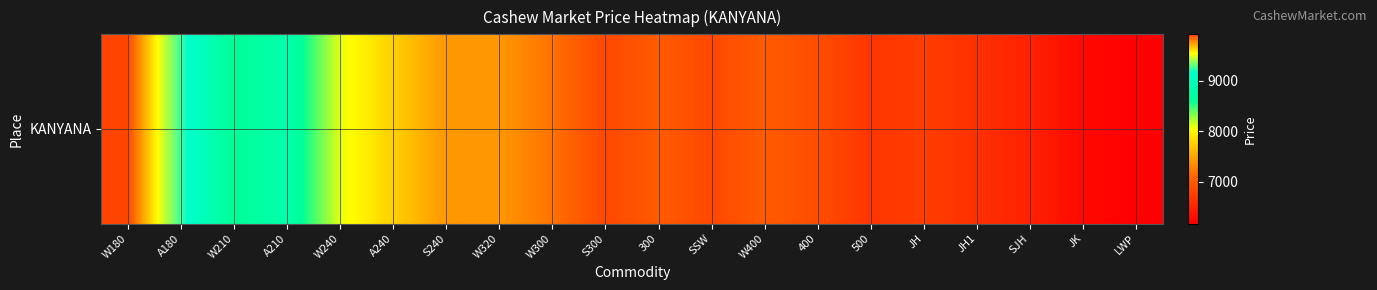

Between W300 and W210, which is larger?

W210